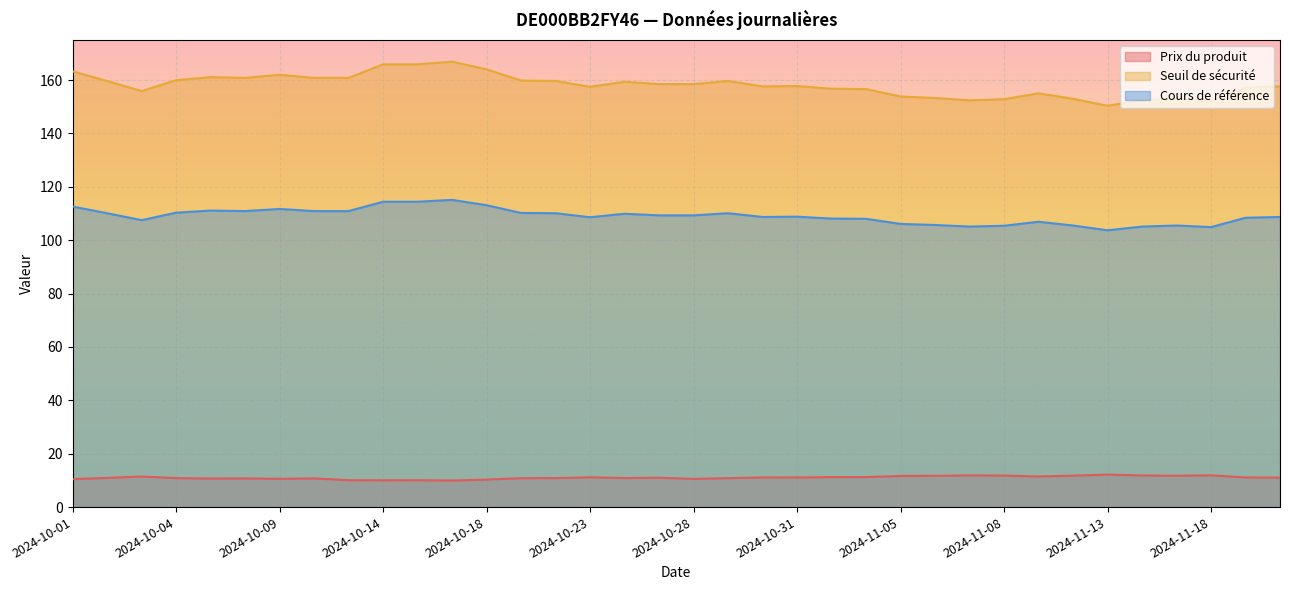

What is the total value across all series at 2024-11-11?

273.4